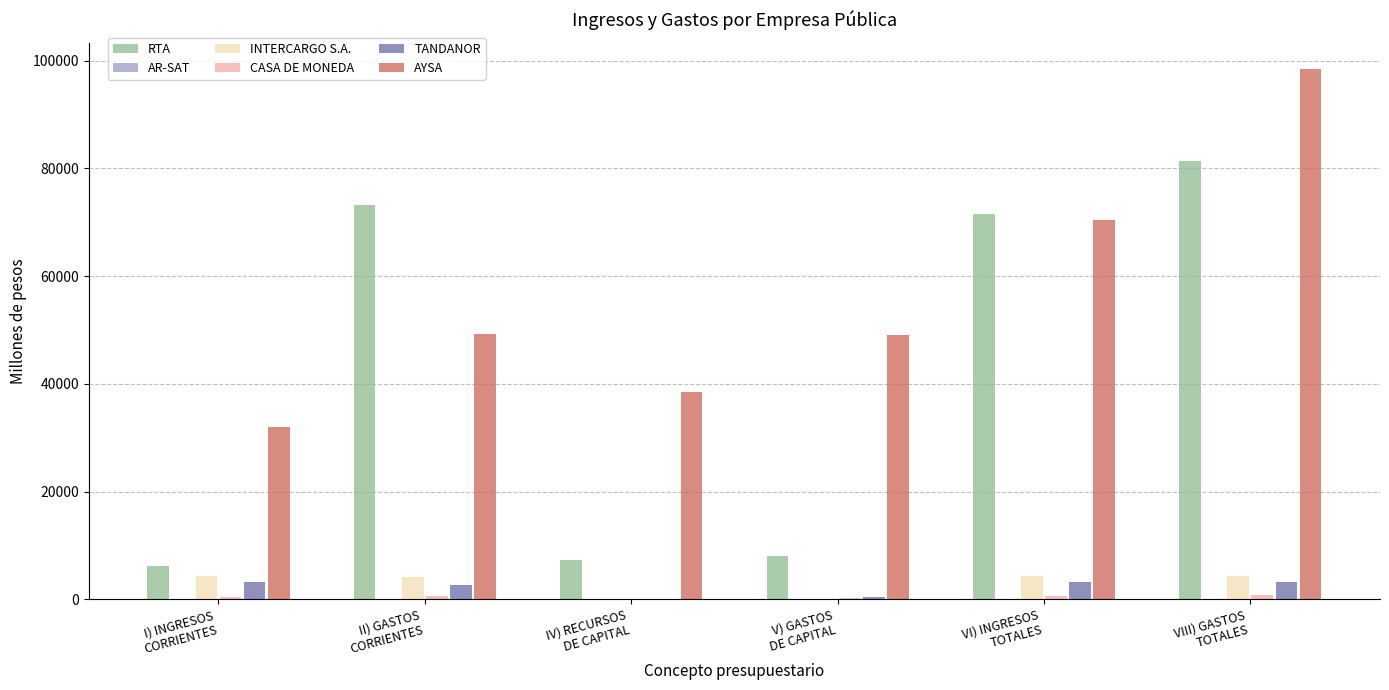

What is the maximum value for AYSA?

98418.1